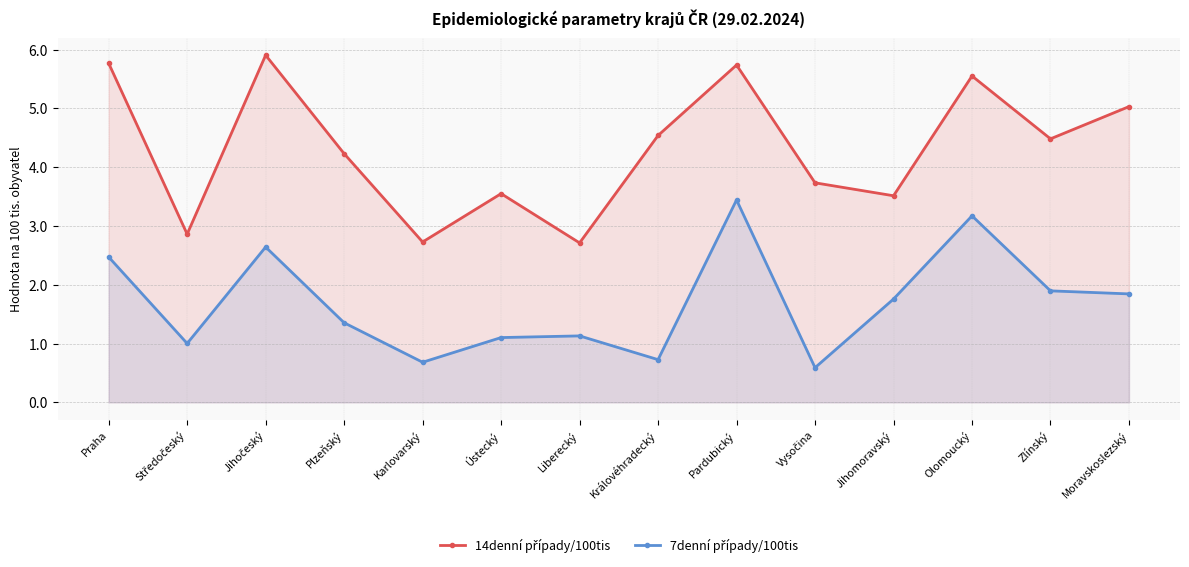

How many values in the 7denní případy/100tis series are below 1?

3